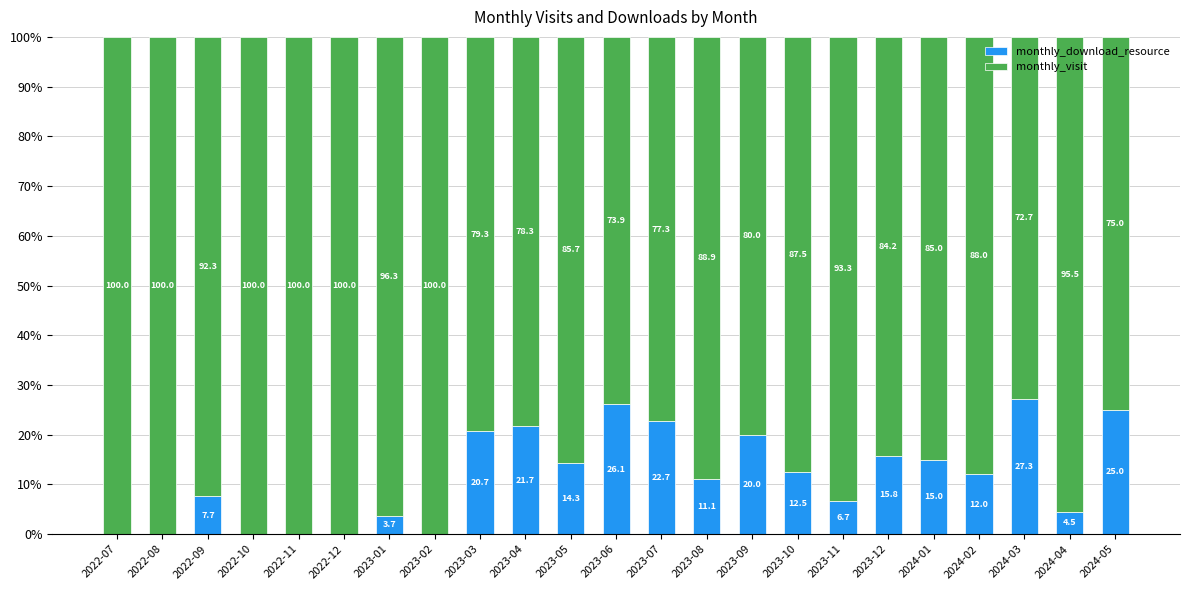

The monthly_download_resource series shows 15.8 at 2023-12. True or false?

True